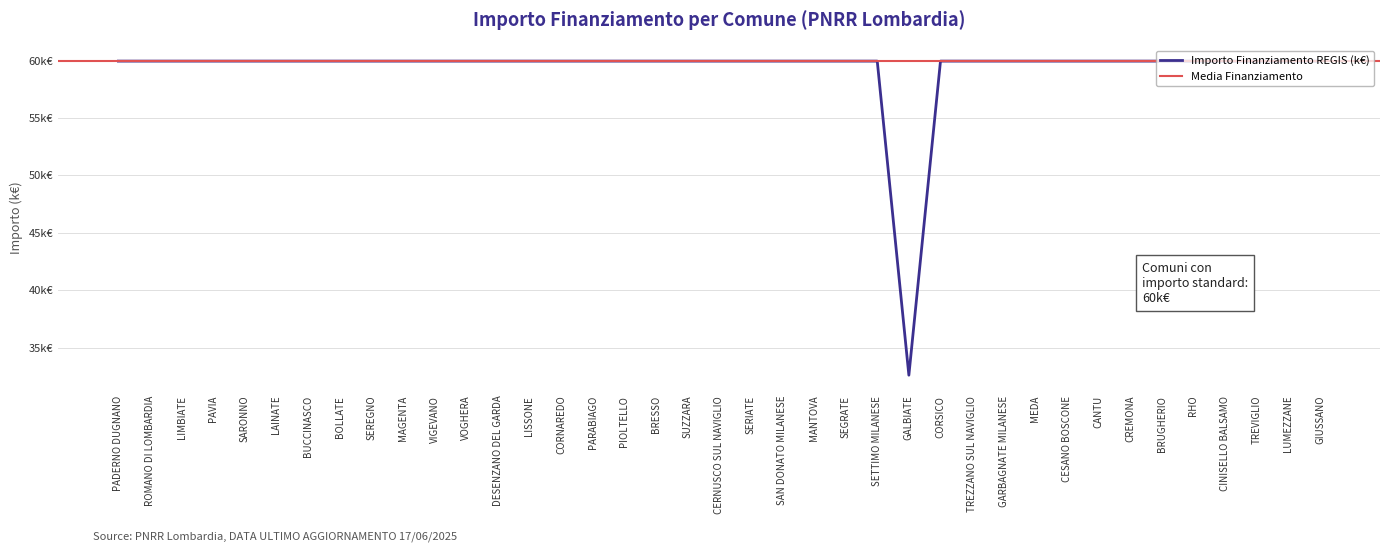

At which label is the value closest to 46?

GALBIATE